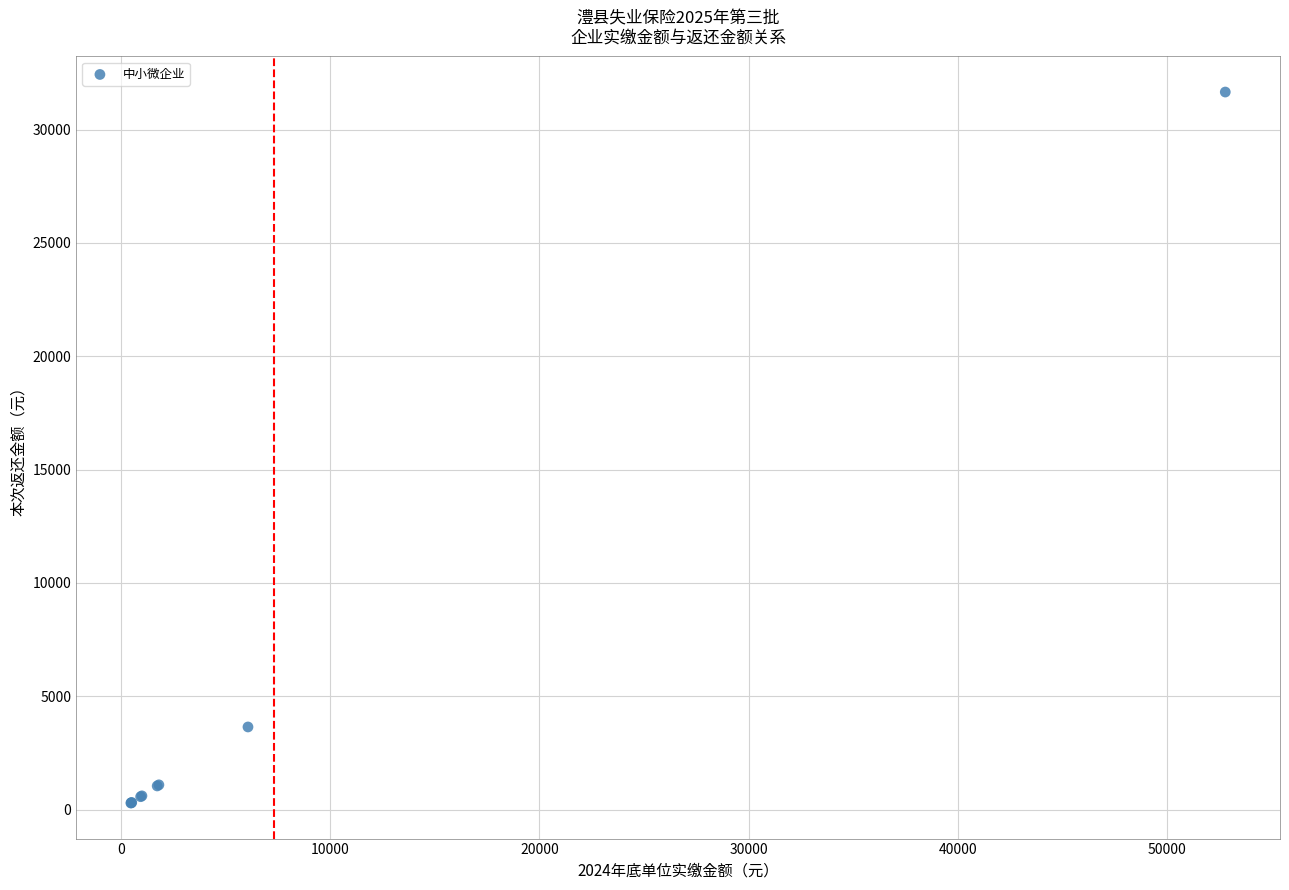

What Y value in the scatter plot is closest to 15974?

3647.7